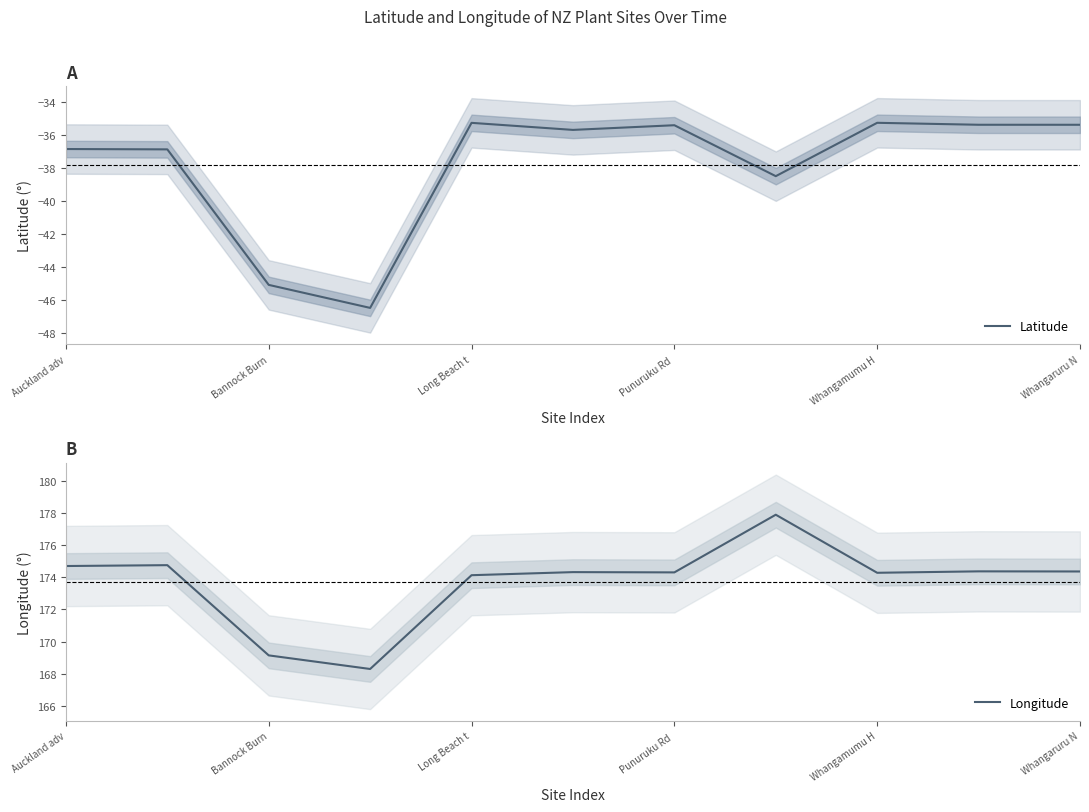

True or false: Latitude has more than 2 interior local peaks.

True